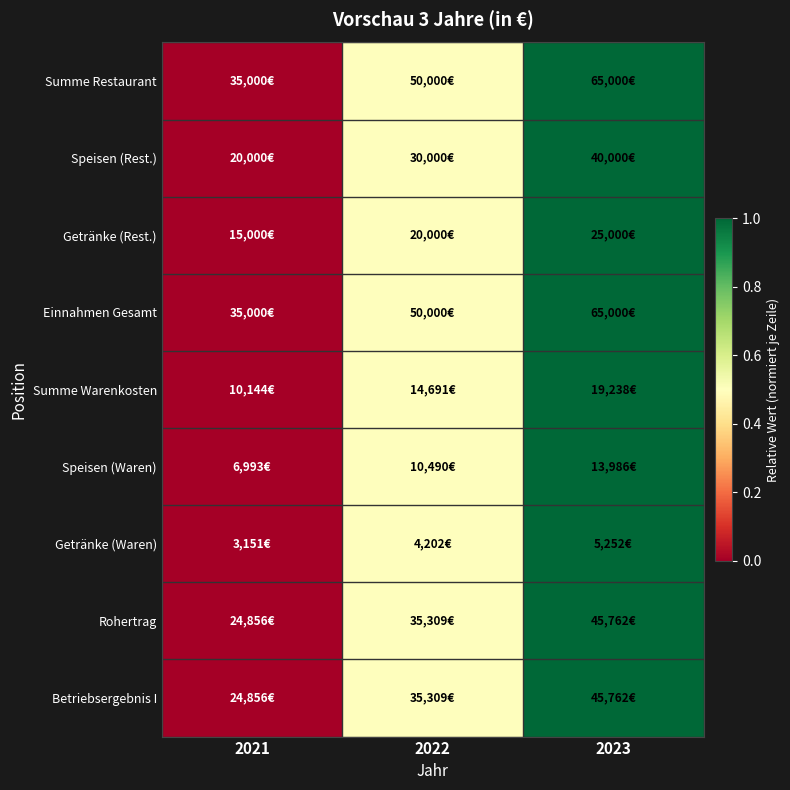

Reading left to right, what are all the values shown in this chart?

Summe Restaurant: 2021=0.0	2022=0.5	2023=1.0
Speisen (Rest.): 2021=0.0	2022=0.5	2023=1.0
Getränke (Rest.): 2021=0.0	2022=0.5	2023=1.0
Einnahmen Gesamt: 2021=0.0	2022=0.5	2023=1.0
Summe Warenkosten: 2021=0.0	2022=0.5	2023=1.0
Speisen (Waren): 2021=0.0	2022=0.5	2023=1.0
Getränke (Waren): 2021=0.0	2022=0.5	2023=1.0
Rohertrag: 2021=0.0	2022=0.5	2023=1.0
Betriebsergebnis I: 2021=0.0	2022=0.5	2023=1.0